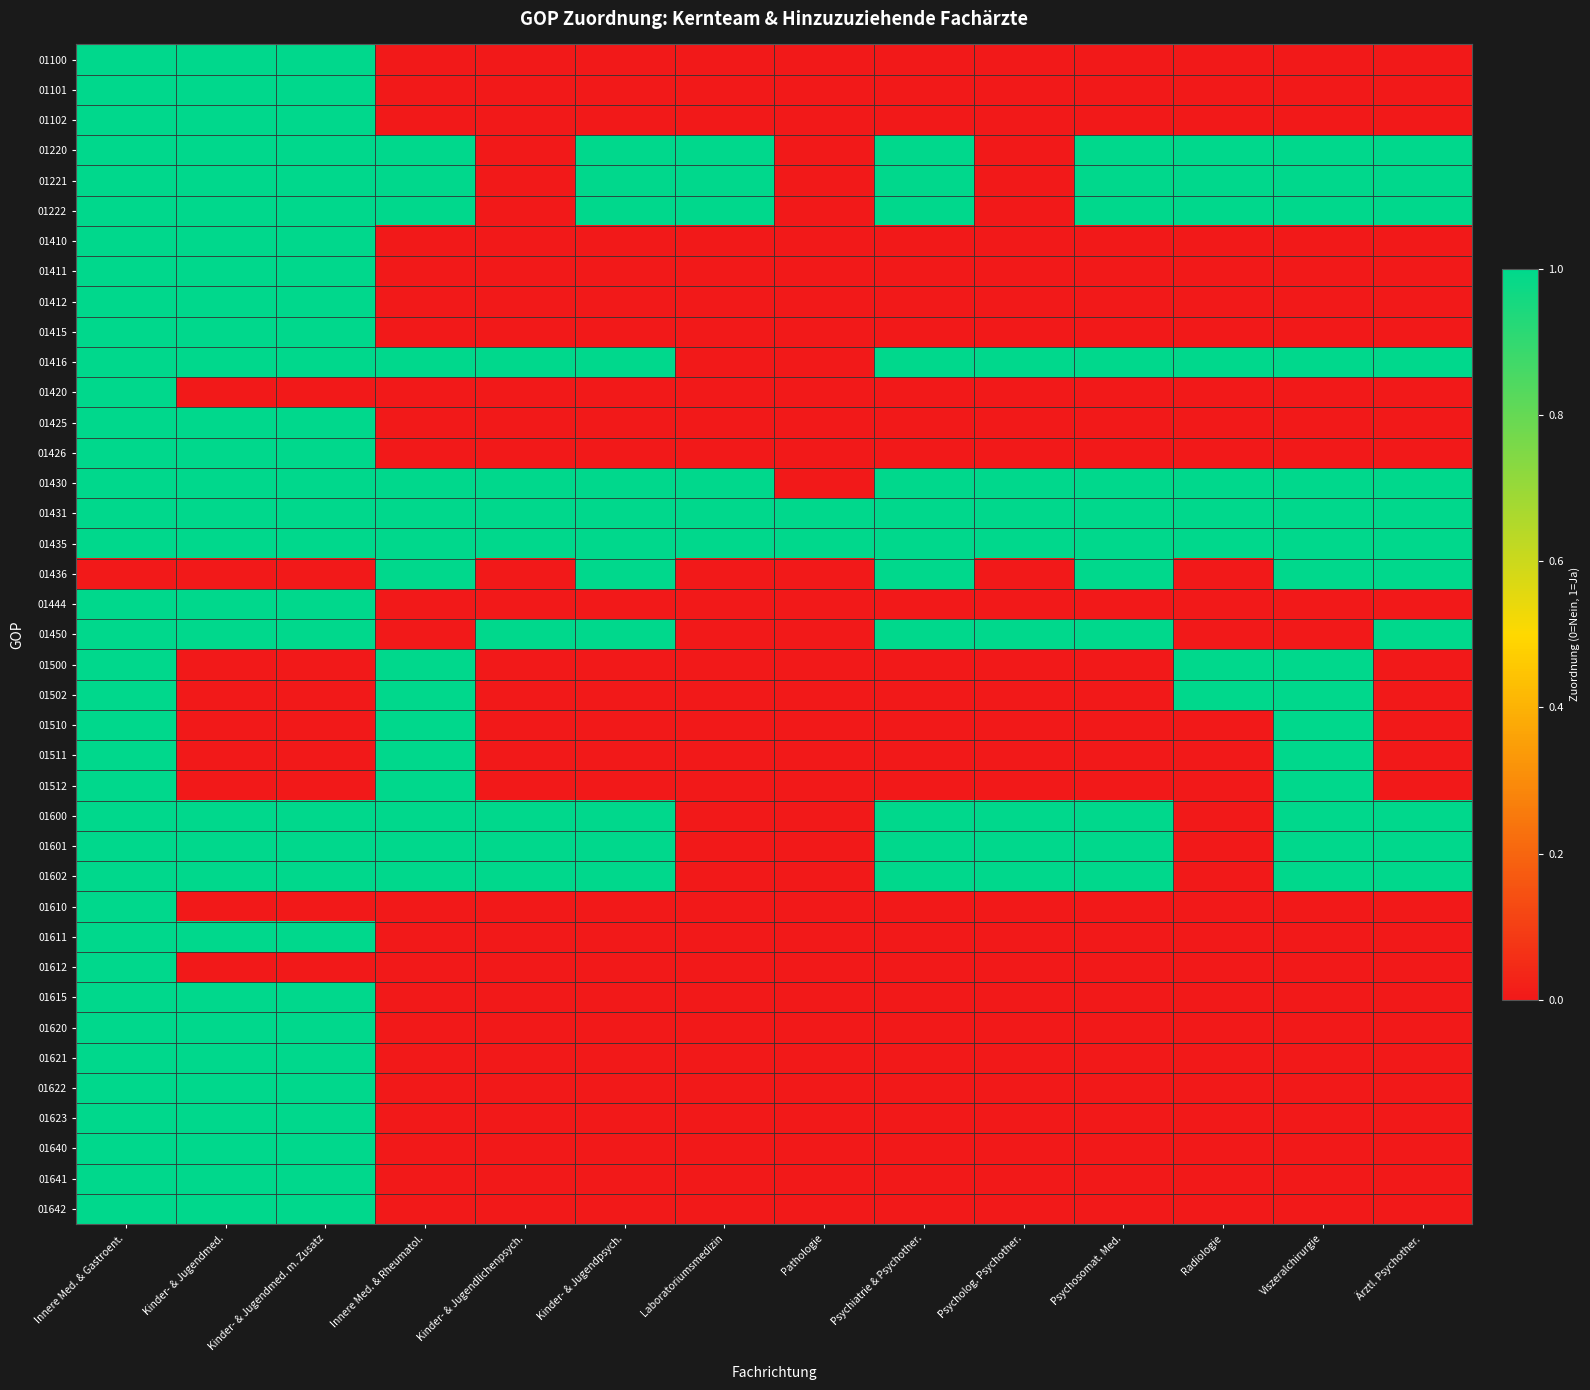

Reading left to right, extract all data points from this chart.

01100: Innere Med. & Gastroent.=1	Kinder- & Jugendmed.=1	Kinder- & Jugendmed. m. Zusatz=1	Innere Med. & Rheumatol.=0	Kinder- & Jugendlichenpsych.=0	Kinder- & Jugendpsych.=0	Laboratoriumsmedizin=0	Pathologie=0	Psychiatrie & Psychother.=0	Psycholog. Psychother.=0	Psychosomat. Med.=0	Radiologie=0	Viszeralchirurgie=0	Ärztl. Psychother.=0
01101: Innere Med. & Gastroent.=1	Kinder- & Jugendmed.=1	Kinder- & Jugendmed. m. Zusatz=1	Innere Med. & Rheumatol.=0	Kinder- & Jugendlichenpsych.=0	Kinder- & Jugendpsych.=0	Laboratoriumsmedizin=0	Pathologie=0	Psychiatrie & Psychother.=0	Psycholog. Psychother.=0	Psychosomat. Med.=0	Radiologie=0	Viszeralchirurgie=0	Ärztl. Psychother.=0
01102: Innere Med. & Gastroent.=1	Kinder- & Jugendmed.=1	Kinder- & Jugendmed. m. Zusatz=1	Innere Med. & Rheumatol.=0	Kinder- & Jugendlichenpsych.=0	Kinder- & Jugendpsych.=0	Laboratoriumsmedizin=0	Pathologie=0	Psychiatrie & Psychother.=0	Psycholog. Psychother.=0	Psychosomat. Med.=0	Radiologie=0	Viszeralchirurgie=0	Ärztl. Psychother.=0
01220: Innere Med. & Gastroent.=1	Kinder- & Jugendmed.=1	Kinder- & Jugendmed. m. Zusatz=1	Innere Med. & Rheumatol.=1	Kinder- & Jugendlichenpsych.=0	Kinder- & Jugendpsych.=1	Laboratoriumsmedizin=1	Pathologie=0	Psychiatrie & Psychother.=1	Psycholog. Psychother.=0	Psychosomat. Med.=1	Radiologie=1	Viszeralchirurgie=1	Ärztl. Psychother.=1
01221: Innere Med. & Gastroent.=1	Kinder- & Jugendmed.=1	Kinder- & Jugendmed. m. Zusatz=1	Innere Med. & Rheumatol.=1	Kinder- & Jugendlichenpsych.=0	Kinder- & Jugendpsych.=1	Laboratoriumsmedizin=1	Pathologie=0	Psychiatrie & Psychother.=1	Psycholog. Psychother.=0	Psychosomat. Med.=1	Radiologie=1	Viszeralchirurgie=1	Ärztl. Psychother.=1
01222: Innere Med. & Gastroent.=1	Kinder- & Jugendmed.=1	Kinder- & Jugendmed. m. Zusatz=1	Innere Med. & Rheumatol.=1	Kinder- & Jugendlichenpsych.=0	Kinder- & Jugendpsych.=1	Laboratoriumsmedizin=1	Pathologie=0	Psychiatrie & Psychother.=1	Psycholog. Psychother.=0	Psychosomat. Med.=1	Radiologie=1	Viszeralchirurgie=1	Ärztl. Psychother.=1
01410: Innere Med. & Gastroent.=1	Kinder- & Jugendmed.=1	Kinder- & Jugendmed. m. Zusatz=1	Innere Med. & Rheumatol.=0	Kinder- & Jugendlichenpsych.=0	Kinder- & Jugendpsych.=0	Laboratoriumsmedizin=0	Pathologie=0	Psychiatrie & Psychother.=0	Psycholog. Psychother.=0	Psychosomat. Med.=0	Radiologie=0	Viszeralchirurgie=0	Ärztl. Psychother.=0
01411: Innere Med. & Gastroent.=1	Kinder- & Jugendmed.=1	Kinder- & Jugendmed. m. Zusatz=1	Innere Med. & Rheumatol.=0	Kinder- & Jugendlichenpsych.=0	Kinder- & Jugendpsych.=0	Laboratoriumsmedizin=0	Pathologie=0	Psychiatrie & Psychother.=0	Psycholog. Psychother.=0	Psychosomat. Med.=0	Radiologie=0	Viszeralchirurgie=0	Ärztl. Psychother.=0
01412: Innere Med. & Gastroent.=1	Kinder- & Jugendmed.=1	Kinder- & Jugendmed. m. Zusatz=1	Innere Med. & Rheumatol.=0	Kinder- & Jugendlichenpsych.=0	Kinder- & Jugendpsych.=0	Laboratoriumsmedizin=0	Pathologie=0	Psychiatrie & Psychother.=0	Psycholog. Psychother.=0	Psychosomat. Med.=0	Radiologie=0	Viszeralchirurgie=0	Ärztl. Psychother.=0
01415: Innere Med. & Gastroent.=1	Kinder- & Jugendmed.=1	Kinder- & Jugendmed. m. Zusatz=1	Innere Med. & Rheumatol.=0	Kinder- & Jugendlichenpsych.=0	Kinder- & Jugendpsych.=0	Laboratoriumsmedizin=0	Pathologie=0	Psychiatrie & Psychother.=0	Psycholog. Psychother.=0	Psychosomat. Med.=0	Radiologie=0	Viszeralchirurgie=0	Ärztl. Psychother.=0
01416: Innere Med. & Gastroent.=1	Kinder- & Jugendmed.=1	Kinder- & Jugendmed. m. Zusatz=1	Innere Med. & Rheumatol.=1	Kinder- & Jugendlichenpsych.=1	Kinder- & Jugendpsych.=1	Laboratoriumsmedizin=0	Pathologie=0	Psychiatrie & Psychother.=1	Psycholog. Psychother.=1	Psychosomat. Med.=1	Radiologie=1	Viszeralchirurgie=1	Ärztl. Psychother.=1
01420: Innere Med. & Gastroent.=1	Kinder- & Jugendmed.=0	Kinder- & Jugendmed. m. Zusatz=0	Innere Med. & Rheumatol.=0	Kinder- & Jugendlichenpsych.=0	Kinder- & Jugendpsych.=0	Laboratoriumsmedizin=0	Pathologie=0	Psychiatrie & Psychother.=0	Psycholog. Psychother.=0	Psychosomat. Med.=0	Radiologie=0	Viszeralchirurgie=0	Ärztl. Psychother.=0
01425: Innere Med. & Gastroent.=1	Kinder- & Jugendmed.=1	Kinder- & Jugendmed. m. Zusatz=1	Innere Med. & Rheumatol.=0	Kinder- & Jugendlichenpsych.=0	Kinder- & Jugendpsych.=0	Laboratoriumsmedizin=0	Pathologie=0	Psychiatrie & Psychother.=0	Psycholog. Psychother.=0	Psychosomat. Med.=0	Radiologie=0	Viszeralchirurgie=0	Ärztl. Psychother.=0
01426: Innere Med. & Gastroent.=1	Kinder- & Jugendmed.=1	Kinder- & Jugendmed. m. Zusatz=1	Innere Med. & Rheumatol.=0	Kinder- & Jugendlichenpsych.=0	Kinder- & Jugendpsych.=0	Laboratoriumsmedizin=0	Pathologie=0	Psychiatrie & Psychother.=0	Psycholog. Psychother.=0	Psychosomat. Med.=0	Radiologie=0	Viszeralchirurgie=0	Ärztl. Psychother.=0
01430: Innere Med. & Gastroent.=1	Kinder- & Jugendmed.=1	Kinder- & Jugendmed. m. Zusatz=1	Innere Med. & Rheumatol.=1	Kinder- & Jugendlichenpsych.=1	Kinder- & Jugendpsych.=1	Laboratoriumsmedizin=1	Pathologie=0	Psychiatrie & Psychother.=1	Psycholog. Psychother.=1	Psychosomat. Med.=1	Radiologie=1	Viszeralchirurgie=1	Ärztl. Psychother.=1
01431: Innere Med. & Gastroent.=1	Kinder- & Jugendmed.=1	Kinder- & Jugendmed. m. Zusatz=1	Innere Med. & Rheumatol.=1	Kinder- & Jugendlichenpsych.=1	Kinder- & Jugendpsych.=1	Laboratoriumsmedizin=1	Pathologie=1	Psychiatrie & Psychother.=1	Psycholog. Psychother.=1	Psychosomat. Med.=1	Radiologie=1	Viszeralchirurgie=1	Ärztl. Psychother.=1
01435: Innere Med. & Gastroent.=1	Kinder- & Jugendmed.=1	Kinder- & Jugendmed. m. Zusatz=1	Innere Med. & Rheumatol.=1	Kinder- & Jugendlichenpsych.=1	Kinder- & Jugendpsych.=1	Laboratoriumsmedizin=1	Pathologie=1	Psychiatrie & Psychother.=1	Psycholog. Psychother.=1	Psychosomat. Med.=1	Radiologie=1	Viszeralchirurgie=1	Ärztl. Psychother.=1
01436: Innere Med. & Gastroent.=0	Kinder- & Jugendmed.=0	Kinder- & Jugendmed. m. Zusatz=0	Innere Med. & Rheumatol.=1	Kinder- & Jugendlichenpsych.=0	Kinder- & Jugendpsych.=1	Laboratoriumsmedizin=0	Pathologie=0	Psychiatrie & Psychother.=1	Psycholog. Psychother.=0	Psychosomat. Med.=1	Radiologie=0	Viszeralchirurgie=1	Ärztl. Psychother.=1
01444: Innere Med. & Gastroent.=1	Kinder- & Jugendmed.=1	Kinder- & Jugendmed. m. Zusatz=1	Innere Med. & Rheumatol.=0	Kinder- & Jugendlichenpsych.=0	Kinder- & Jugendpsych.=0	Laboratoriumsmedizin=0	Pathologie=0	Psychiatrie & Psychother.=0	Psycholog. Psychother.=0	Psychosomat. Med.=0	Radiologie=0	Viszeralchirurgie=0	Ärztl. Psychother.=0
01450: Innere Med. & Gastroent.=1	Kinder- & Jugendmed.=1	Kinder- & Jugendmed. m. Zusatz=1	Innere Med. & Rheumatol.=0	Kinder- & Jugendlichenpsych.=1	Kinder- & Jugendpsych.=1	Laboratoriumsmedizin=0	Pathologie=0	Psychiatrie & Psychother.=1	Psycholog. Psychother.=1	Psychosomat. Med.=1	Radiologie=0	Viszeralchirurgie=0	Ärztl. Psychother.=1
01500: Innere Med. & Gastroent.=1	Kinder- & Jugendmed.=0	Kinder- & Jugendmed. m. Zusatz=0	Innere Med. & Rheumatol.=1	Kinder- & Jugendlichenpsych.=0	Kinder- & Jugendpsych.=0	Laboratoriumsmedizin=0	Pathologie=0	Psychiatrie & Psychother.=0	Psycholog. Psychother.=0	Psychosomat. Med.=0	Radiologie=1	Viszeralchirurgie=1	Ärztl. Psychother.=0
01502: Innere Med. & Gastroent.=1	Kinder- & Jugendmed.=0	Kinder- & Jugendmed. m. Zusatz=0	Innere Med. & Rheumatol.=1	Kinder- & Jugendlichenpsych.=0	Kinder- & Jugendpsych.=0	Laboratoriumsmedizin=0	Pathologie=0	Psychiatrie & Psychother.=0	Psycholog. Psychother.=0	Psychosomat. Med.=0	Radiologie=1	Viszeralchirurgie=1	Ärztl. Psychother.=0
01510: Innere Med. & Gastroent.=1	Kinder- & Jugendmed.=0	Kinder- & Jugendmed. m. Zusatz=0	Innere Med. & Rheumatol.=1	Kinder- & Jugendlichenpsych.=0	Kinder- & Jugendpsych.=0	Laboratoriumsmedizin=0	Pathologie=0	Psychiatrie & Psychother.=0	Psycholog. Psychother.=0	Psychosomat. Med.=0	Radiologie=0	Viszeralchirurgie=1	Ärztl. Psychother.=0
01511: Innere Med. & Gastroent.=1	Kinder- & Jugendmed.=0	Kinder- & Jugendmed. m. Zusatz=0	Innere Med. & Rheumatol.=1	Kinder- & Jugendlichenpsych.=0	Kinder- & Jugendpsych.=0	Laboratoriumsmedizin=0	Pathologie=0	Psychiatrie & Psychother.=0	Psycholog. Psychother.=0	Psychosomat. Med.=0	Radiologie=0	Viszeralchirurgie=1	Ärztl. Psychother.=0
01512: Innere Med. & Gastroent.=1	Kinder- & Jugendmed.=0	Kinder- & Jugendmed. m. Zusatz=0	Innere Med. & Rheumatol.=1	Kinder- & Jugendlichenpsych.=0	Kinder- & Jugendpsych.=0	Laboratoriumsmedizin=0	Pathologie=0	Psychiatrie & Psychother.=0	Psycholog. Psychother.=0	Psychosomat. Med.=0	Radiologie=0	Viszeralchirurgie=1	Ärztl. Psychother.=0
01600: Innere Med. & Gastroent.=1	Kinder- & Jugendmed.=1	Kinder- & Jugendmed. m. Zusatz=1	Innere Med. & Rheumatol.=1	Kinder- & Jugendlichenpsych.=1	Kinder- & Jugendpsych.=1	Laboratoriumsmedizin=0	Pathologie=0	Psychiatrie & Psychother.=1	Psycholog. Psychother.=1	Psychosomat. Med.=1	Radiologie=0	Viszeralchirurgie=1	Ärztl. Psychother.=1
01601: Innere Med. & Gastroent.=1	Kinder- & Jugendmed.=1	Kinder- & Jugendmed. m. Zusatz=1	Innere Med. & Rheumatol.=1	Kinder- & Jugendlichenpsych.=1	Kinder- & Jugendpsych.=1	Laboratoriumsmedizin=0	Pathologie=0	Psychiatrie & Psychother.=1	Psycholog. Psychother.=1	Psychosomat. Med.=1	Radiologie=0	Viszeralchirurgie=1	Ärztl. Psychother.=1
01602: Innere Med. & Gastroent.=1	Kinder- & Jugendmed.=1	Kinder- & Jugendmed. m. Zusatz=1	Innere Med. & Rheumatol.=1	Kinder- & Jugendlichenpsych.=1	Kinder- & Jugendpsych.=1	Laboratoriumsmedizin=0	Pathologie=0	Psychiatrie & Psychother.=1	Psycholog. Psychother.=1	Psychosomat. Med.=1	Radiologie=0	Viszeralchirurgie=1	Ärztl. Psychother.=1
01610: Innere Med. & Gastroent.=1	Kinder- & Jugendmed.=0	Kinder- & Jugendmed. m. Zusatz=0	Innere Med. & Rheumatol.=0	Kinder- & Jugendlichenpsych.=0	Kinder- & Jugendpsych.=0	Laboratoriumsmedizin=0	Pathologie=0	Psychiatrie & Psychother.=0	Psycholog. Psychother.=0	Psychosomat. Med.=0	Radiologie=0	Viszeralchirurgie=0	Ärztl. Psychother.=0
01611: Innere Med. & Gastroent.=1	Kinder- & Jugendmed.=1	Kinder- & Jugendmed. m. Zusatz=1	Innere Med. & Rheumatol.=0	Kinder- & Jugendlichenpsych.=0	Kinder- & Jugendpsych.=0	Laboratoriumsmedizin=0	Pathologie=0	Psychiatrie & Psychother.=0	Psycholog. Psychother.=0	Psychosomat. Med.=0	Radiologie=0	Viszeralchirurgie=0	Ärztl. Psychother.=0
01612: Innere Med. & Gastroent.=1	Kinder- & Jugendmed.=0	Kinder- & Jugendmed. m. Zusatz=0	Innere Med. & Rheumatol.=0	Kinder- & Jugendlichenpsych.=0	Kinder- & Jugendpsych.=0	Laboratoriumsmedizin=0	Pathologie=0	Psychiatrie & Psychother.=0	Psycholog. Psychother.=0	Psychosomat. Med.=0	Radiologie=0	Viszeralchirurgie=0	Ärztl. Psychother.=0
01615: Innere Med. & Gastroent.=1	Kinder- & Jugendmed.=1	Kinder- & Jugendmed. m. Zusatz=1	Innere Med. & Rheumatol.=0	Kinder- & Jugendlichenpsych.=0	Kinder- & Jugendpsych.=0	Laboratoriumsmedizin=0	Pathologie=0	Psychiatrie & Psychother.=0	Psycholog. Psychother.=0	Psychosomat. Med.=0	Radiologie=0	Viszeralchirurgie=0	Ärztl. Psychother.=0
01620: Innere Med. & Gastroent.=1	Kinder- & Jugendmed.=1	Kinder- & Jugendmed. m. Zusatz=1	Innere Med. & Rheumatol.=0	Kinder- & Jugendlichenpsych.=0	Kinder- & Jugendpsych.=0	Laboratoriumsmedizin=0	Pathologie=0	Psychiatrie & Psychother.=0	Psycholog. Psychother.=0	Psychosomat. Med.=0	Radiologie=0	Viszeralchirurgie=0	Ärztl. Psychother.=0
01621: Innere Med. & Gastroent.=1	Kinder- & Jugendmed.=1	Kinder- & Jugendmed. m. Zusatz=1	Innere Med. & Rheumatol.=0	Kinder- & Jugendlichenpsych.=0	Kinder- & Jugendpsych.=0	Laboratoriumsmedizin=0	Pathologie=0	Psychiatrie & Psychother.=0	Psycholog. Psychother.=0	Psychosomat. Med.=0	Radiologie=0	Viszeralchirurgie=0	Ärztl. Psychother.=0
01622: Innere Med. & Gastroent.=1	Kinder- & Jugendmed.=1	Kinder- & Jugendmed. m. Zusatz=1	Innere Med. & Rheumatol.=0	Kinder- & Jugendlichenpsych.=0	Kinder- & Jugendpsych.=0	Laboratoriumsmedizin=0	Pathologie=0	Psychiatrie & Psychother.=0	Psycholog. Psychother.=0	Psychosomat. Med.=0	Radiologie=0	Viszeralchirurgie=0	Ärztl. Psychother.=0
01623: Innere Med. & Gastroent.=1	Kinder- & Jugendmed.=1	Kinder- & Jugendmed. m. Zusatz=1	Innere Med. & Rheumatol.=0	Kinder- & Jugendlichenpsych.=0	Kinder- & Jugendpsych.=0	Laboratoriumsmedizin=0	Pathologie=0	Psychiatrie & Psychother.=0	Psycholog. Psychother.=0	Psychosomat. Med.=0	Radiologie=0	Viszeralchirurgie=0	Ärztl. Psychother.=0
01640: Innere Med. & Gastroent.=1	Kinder- & Jugendmed.=1	Kinder- & Jugendmed. m. Zusatz=1	Innere Med. & Rheumatol.=0	Kinder- & Jugendlichenpsych.=0	Kinder- & Jugendpsych.=0	Laboratoriumsmedizin=0	Pathologie=0	Psychiatrie & Psychother.=0	Psycholog. Psychother.=0	Psychosomat. Med.=0	Radiologie=0	Viszeralchirurgie=0	Ärztl. Psychother.=0
01641: Innere Med. & Gastroent.=1	Kinder- & Jugendmed.=1	Kinder- & Jugendmed. m. Zusatz=1	Innere Med. & Rheumatol.=0	Kinder- & Jugendlichenpsych.=0	Kinder- & Jugendpsych.=0	Laboratoriumsmedizin=0	Pathologie=0	Psychiatrie & Psychother.=0	Psycholog. Psychother.=0	Psychosomat. Med.=0	Radiologie=0	Viszeralchirurgie=0	Ärztl. Psychother.=0
01642: Innere Med. & Gastroent.=1	Kinder- & Jugendmed.=1	Kinder- & Jugendmed. m. Zusatz=1	Innere Med. & Rheumatol.=0	Kinder- & Jugendlichenpsych.=0	Kinder- & Jugendpsych.=0	Laboratoriumsmedizin=0	Pathologie=0	Psychiatrie & Psychother.=0	Psycholog. Psychother.=0	Psychosomat. Med.=0	Radiologie=0	Viszeralchirurgie=0	Ärztl. Psychother.=0